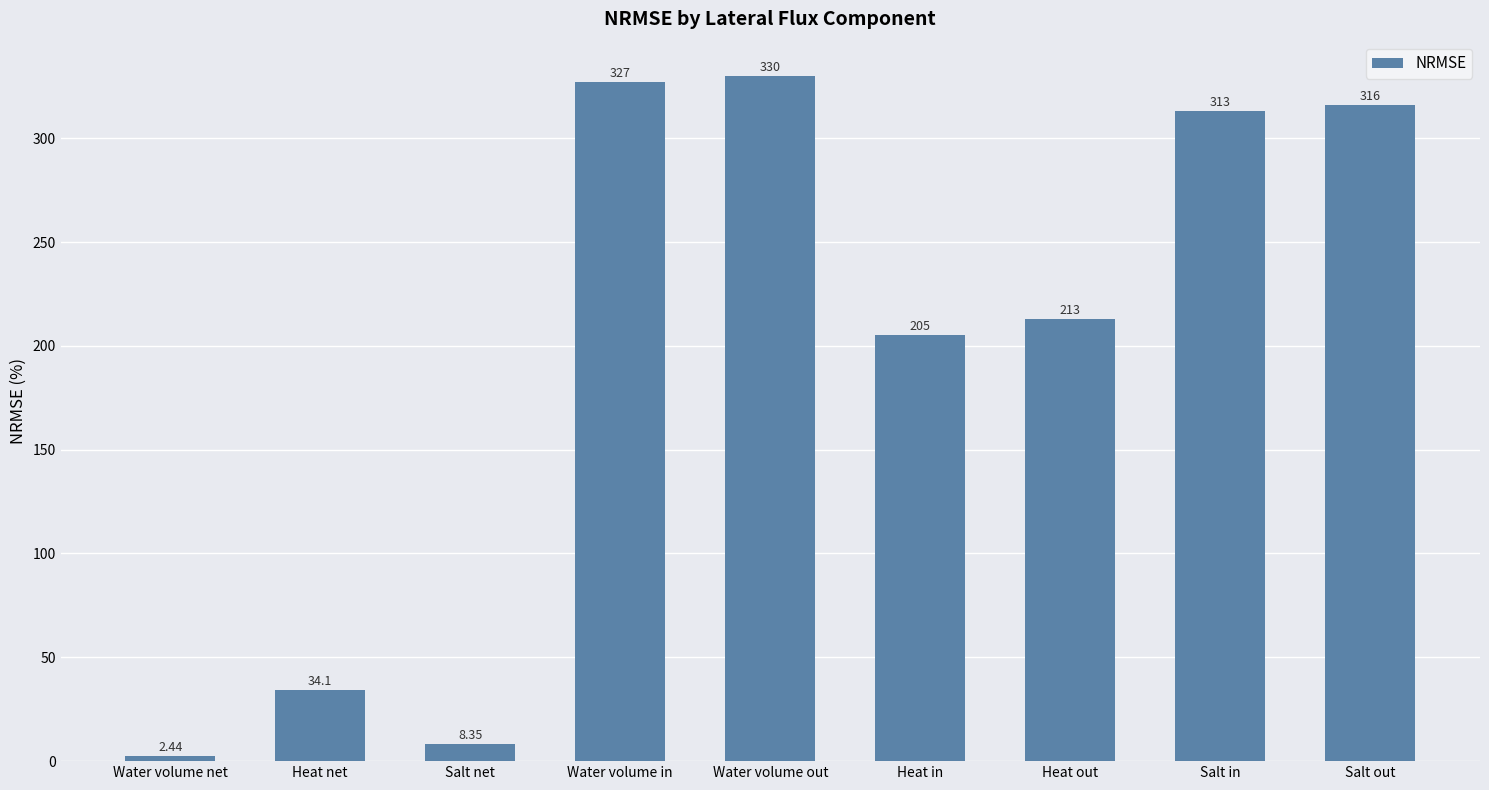

At which label does the data first exceed 213?

Water volume in